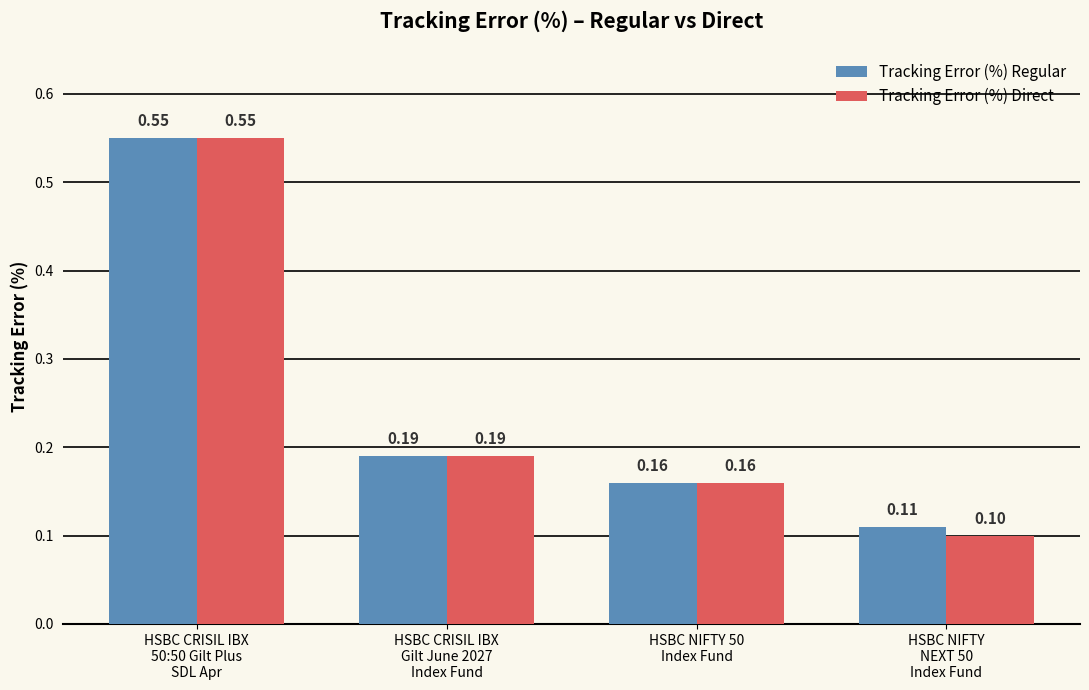

Which series has the largest range (max minus min)?

Tracking Error (%) Direct